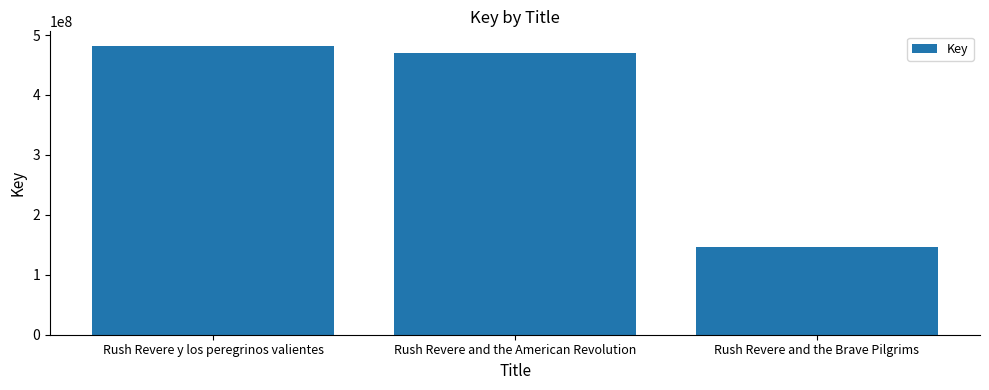

What is the change in value from Rush Revere y los peregrinos valientes to Rush Revere and the Brave Pilgrims?

-336031575